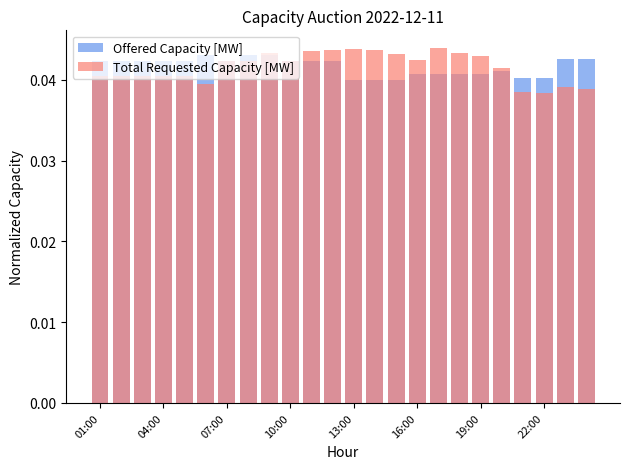

At which label is Total Requested Capacity [MW] closest to 0?

22:00